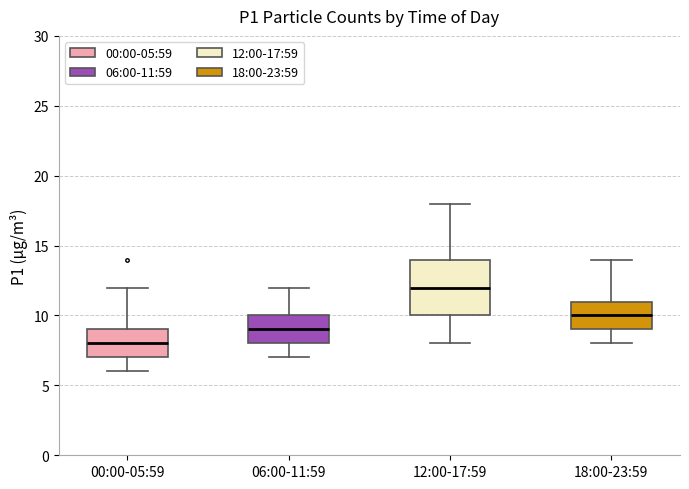

Where is the lower edge of the box for 06:00-11:59 on the y-axis? The values are not printed on the chart, so give them approximately, as read against the axis.

8